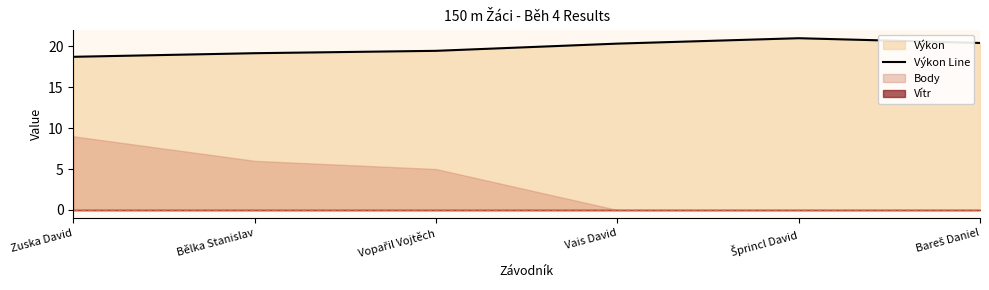

Which has a higher value, Vais David or Šprincl David?

Šprincl David